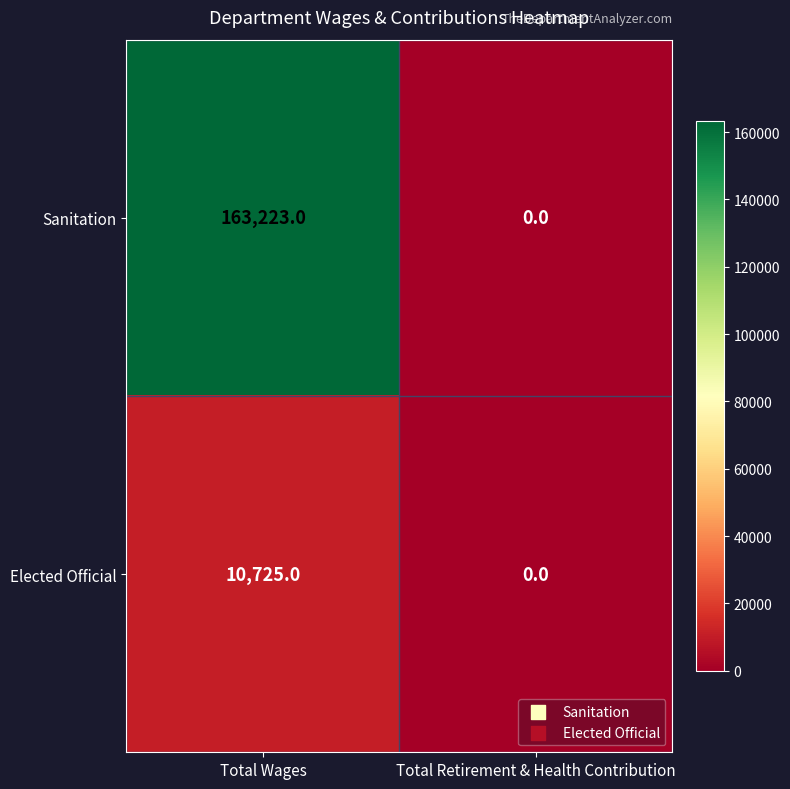

Reading right to left, extract all data points from this chart.

Sanitation: 0	163223
Elected Official: 0	10725